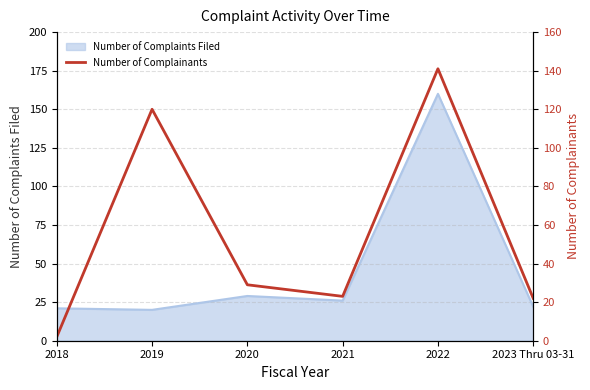

True or false: there are more than 1 points higher than both neighbors.

True